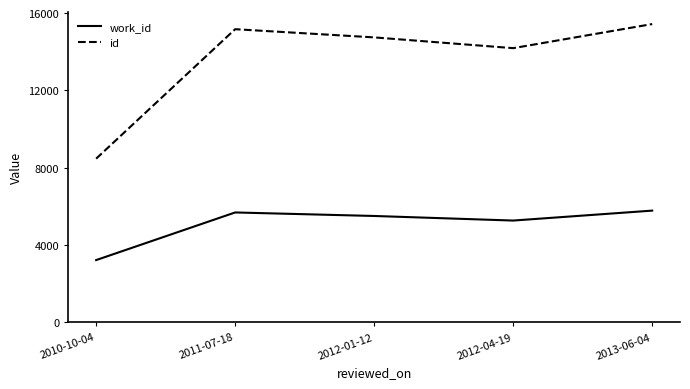

What position from the right is 2011-07-18?

4